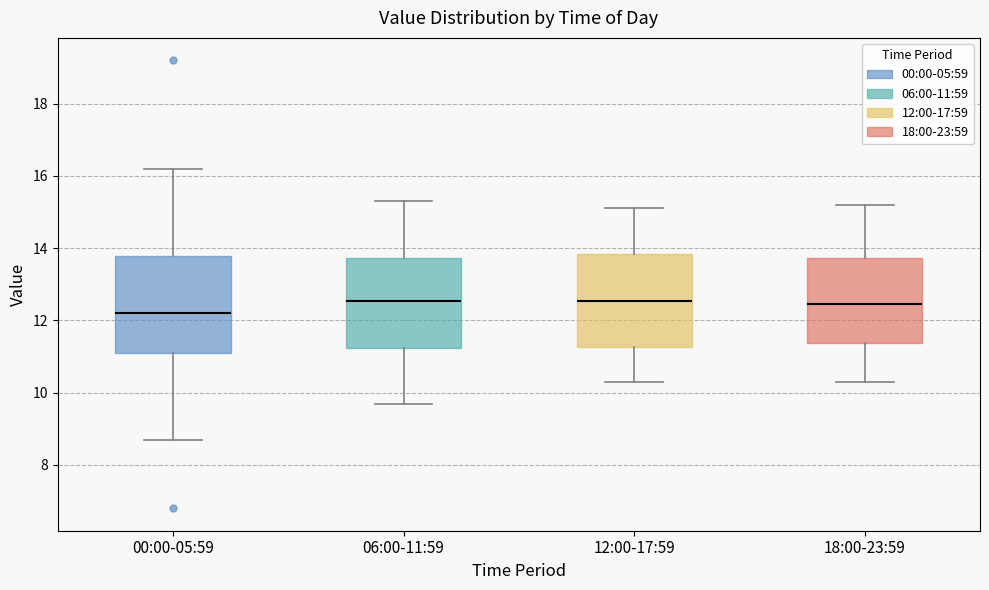

Reading left to right, read every box against the y-axis: the position of its median line, the range the box covers, and the ends of its whiskers. The values are not printed on the chart, so give them approximately, as read against the axis.

00:00-05:59: median 12.2, box 11.2 to 13.8, whiskers 8.8 to 16.2
06:00-11:59: median 12.6, box 11.2 to 13.8, whiskers 9.8 to 15.4
12:00-17:59: median 12.6, box 11.2 to 13.8, whiskers 10.4 to 15.2
18:00-23:59: median 12.4, box 11.4 to 13.8, whiskers 10.4 to 15.2